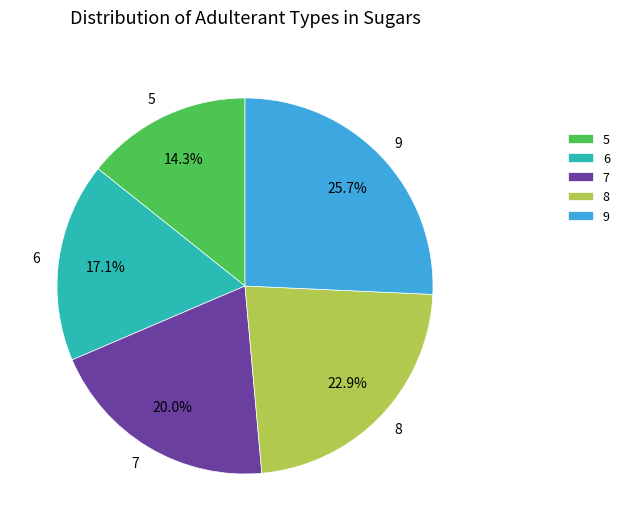

Count the number of slices in the pie.

5